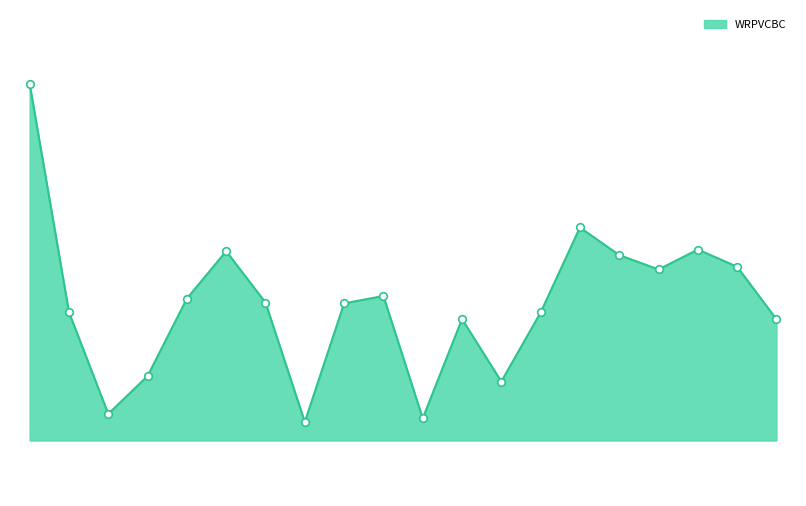

Is this an area chart (filled region under the line)?

Yes